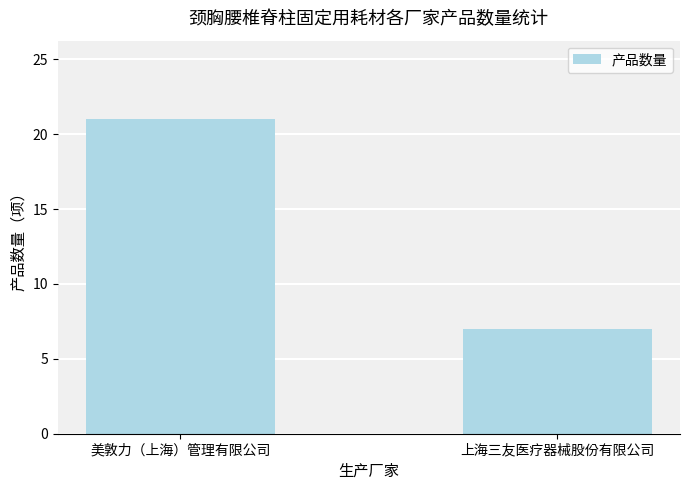

Reading left to right, list all the values displayed in this chart.

21	7